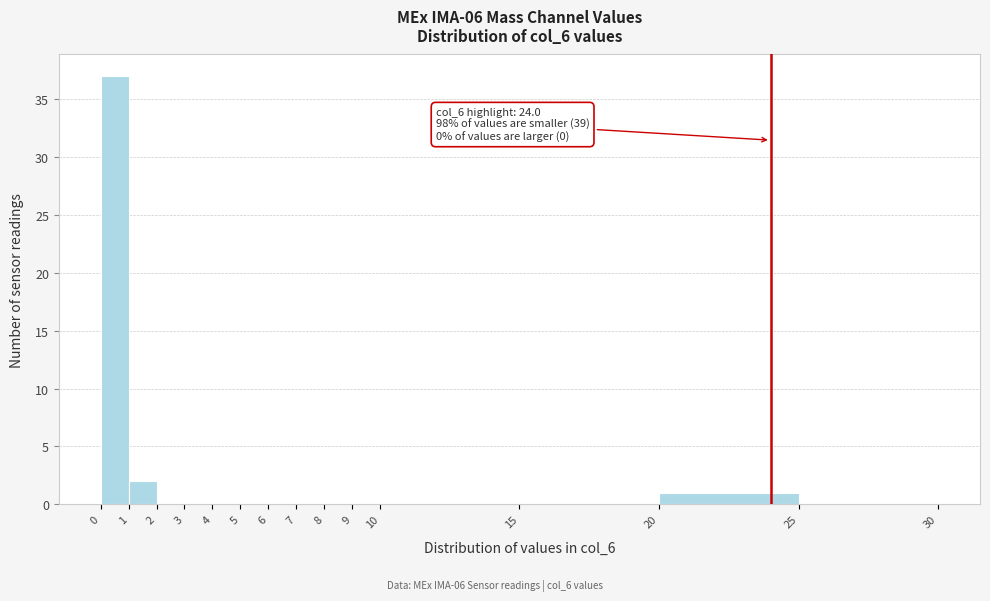

Which range on the x-axis has the tallest bar?

0 to 1